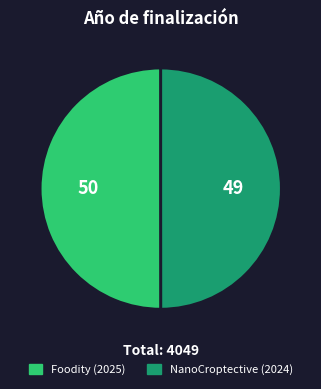

Is it true that NanoCroptective (2024) is 45% of the pie?

False